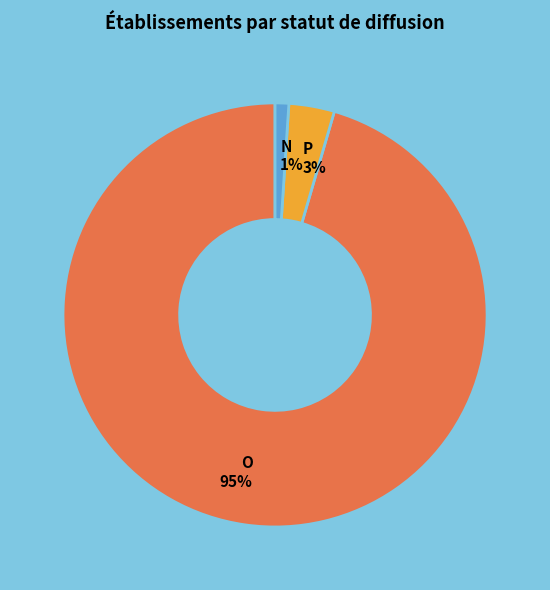

What percentage is the P slice, to the nearest percent?

3%